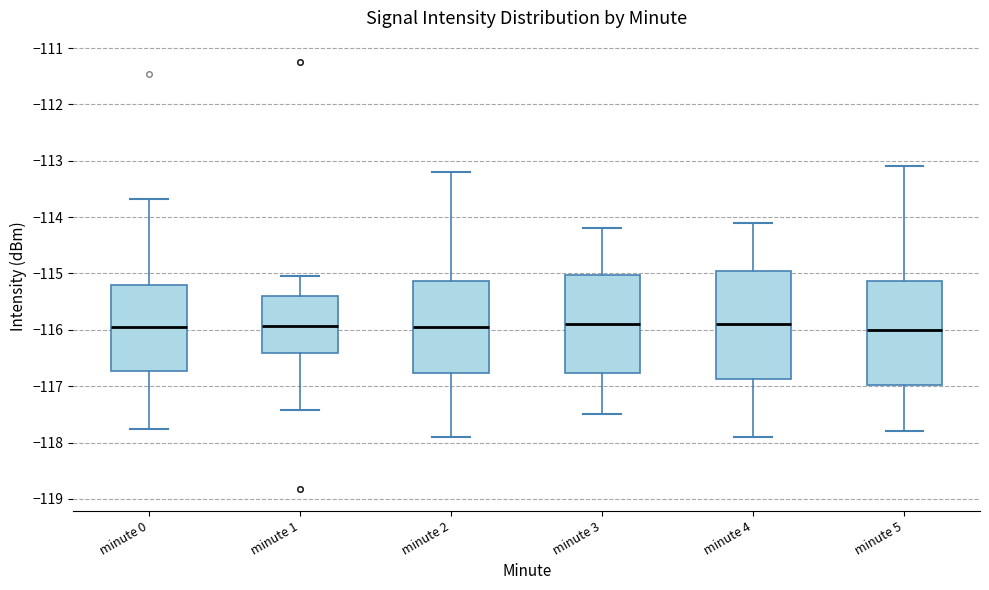

Reading left to right, read every box against the y-axis: the position of its median line, the range the box covers, and the ends of its whiskers. The values are not printed on the chart, so give them approximately, as read against the axis.

minute 0: median -115.9, box -116.7 to -115.2, whiskers -117.8 to -113.7
minute 1: median -115.9, box -116.4 to -115.4, whiskers -117.4 to -115.0
minute 2: median -115.9, box -116.8 to -115.1, whiskers -117.9 to -113.2
minute 3: median -115.9, box -116.8 to -115.0, whiskers -117.5 to -114.2
minute 4: median -115.9, box -116.9 to -114.9, whiskers -117.9 to -114.1
minute 5: median -116.0, box -117.0 to -115.1, whiskers -117.8 to -113.1